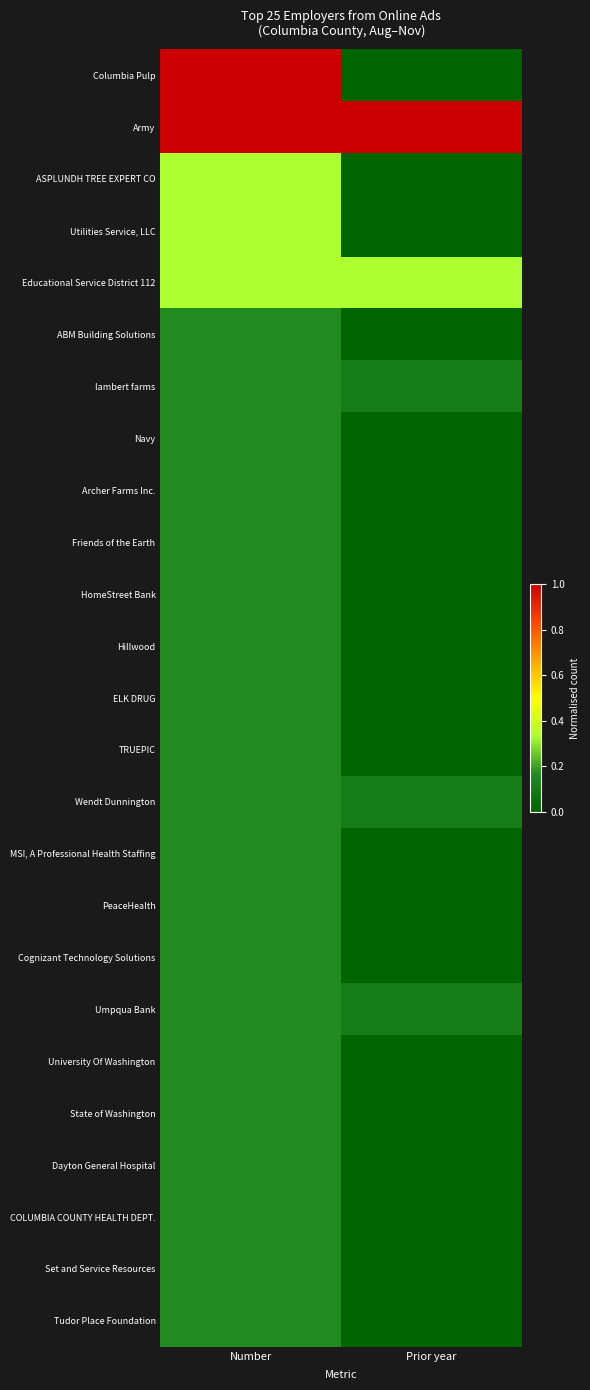

Which series changed the most between Number and Prior year?

Columbia Pulp